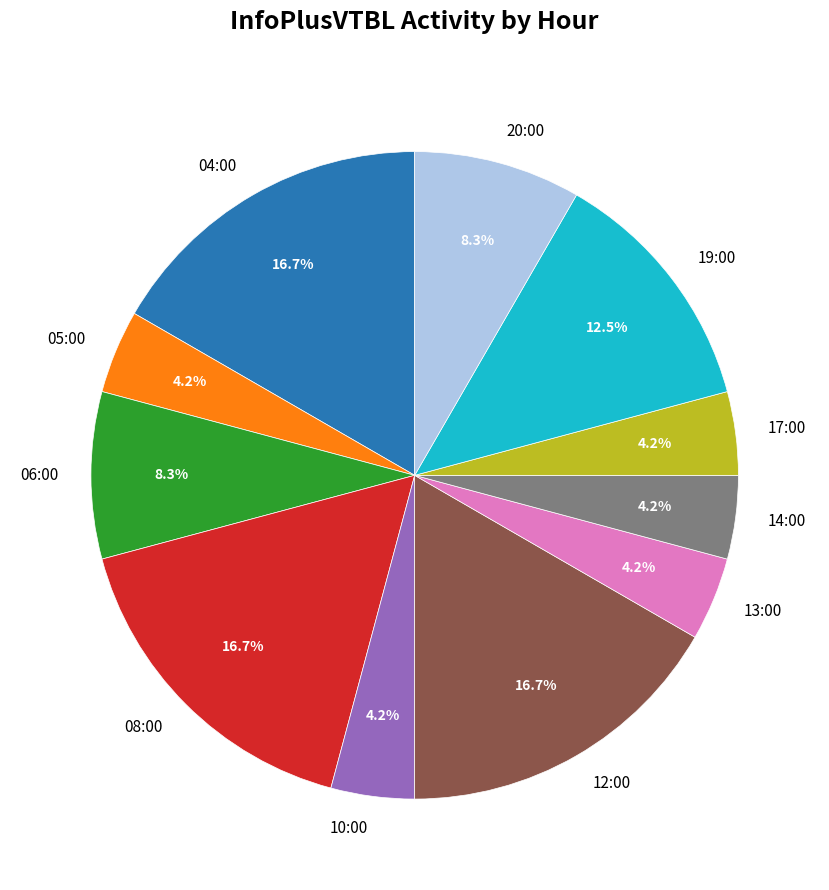

Does any single category account for the majority?

No